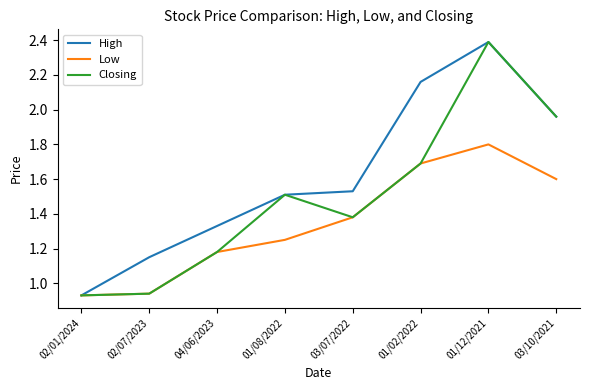

List the series in order of their overall mean, highest first.

High, Closing, Low